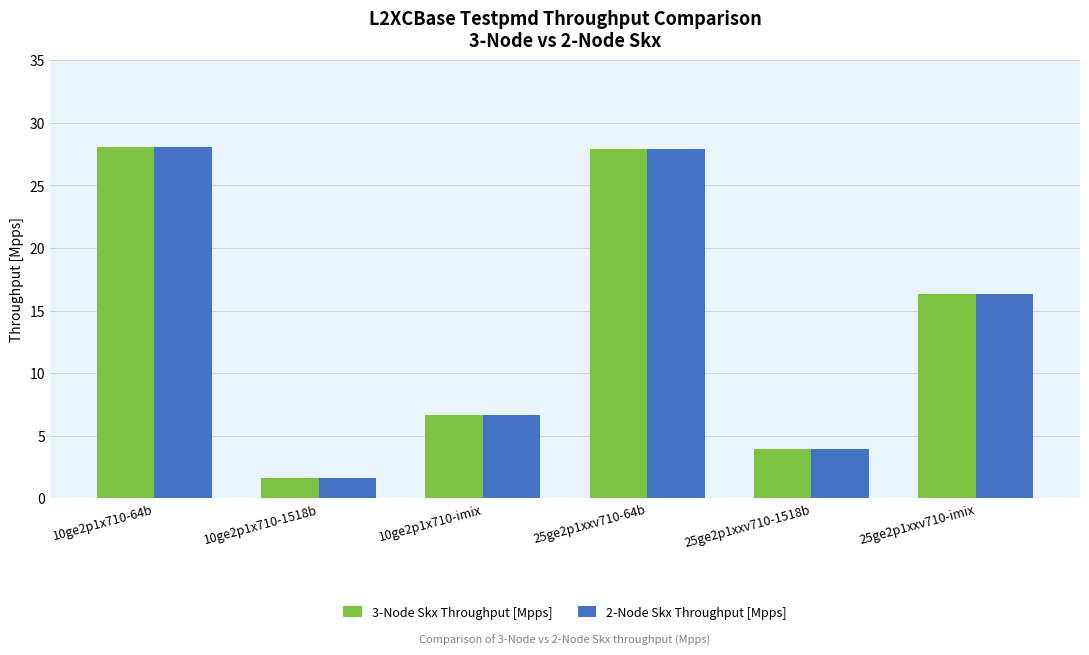

What is the highest value of the 2-Node Skx Throughput [Mpps] series?

28.0